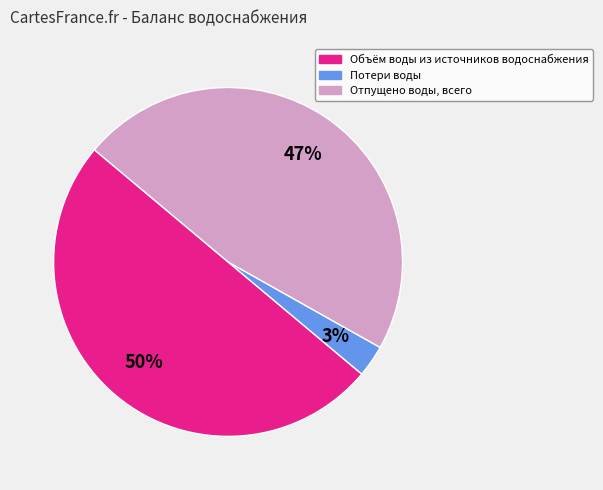

To the nearest percent, what is the difference between the largest and smallest slice percentages?

47%